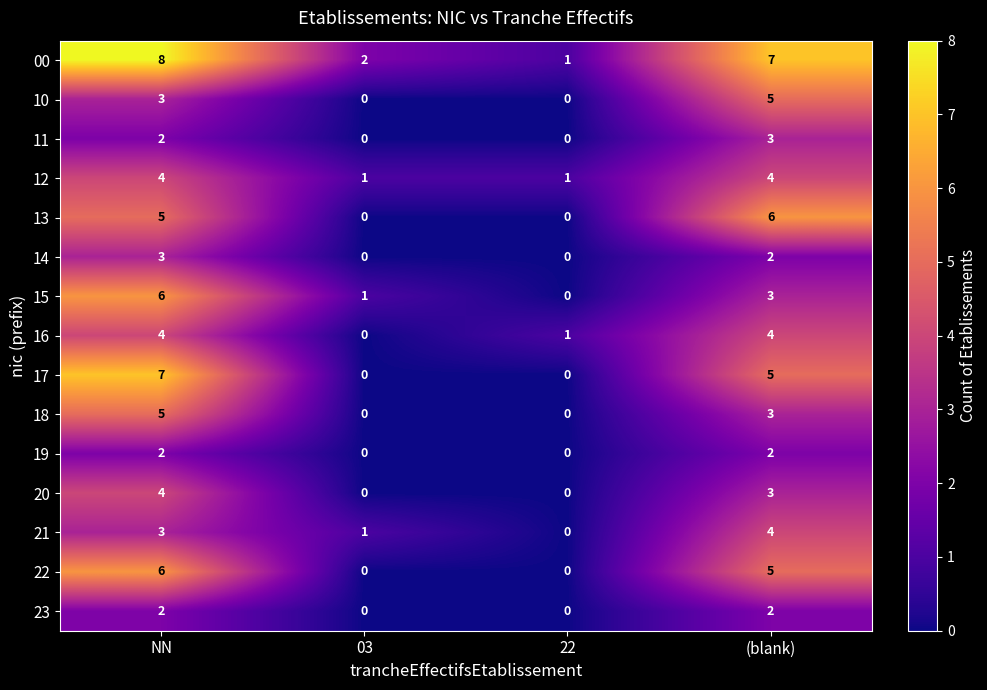

Where does the 15 series first go above 3?

NN